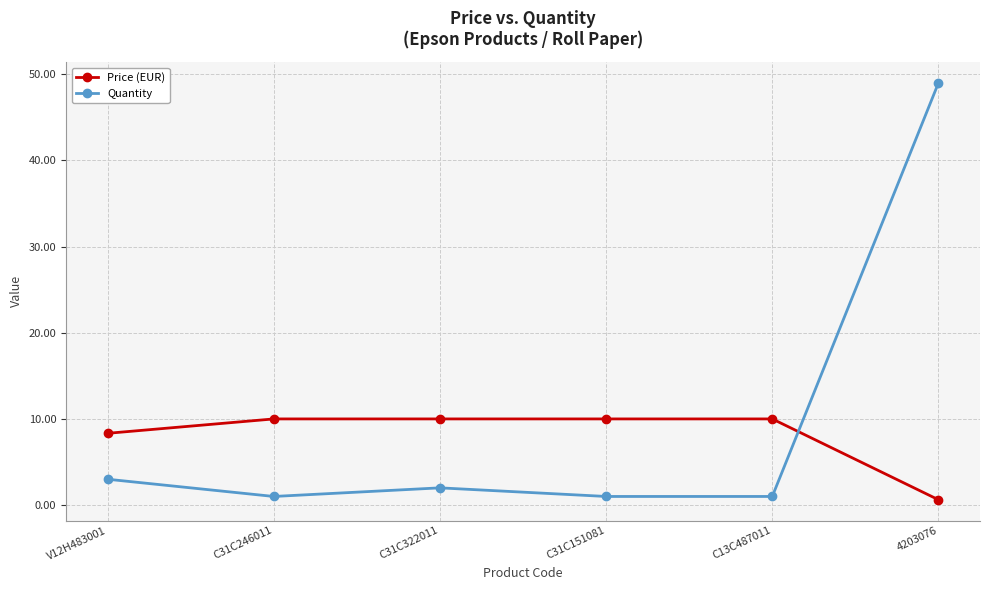

What is the sum of all Quantity values?

57.0